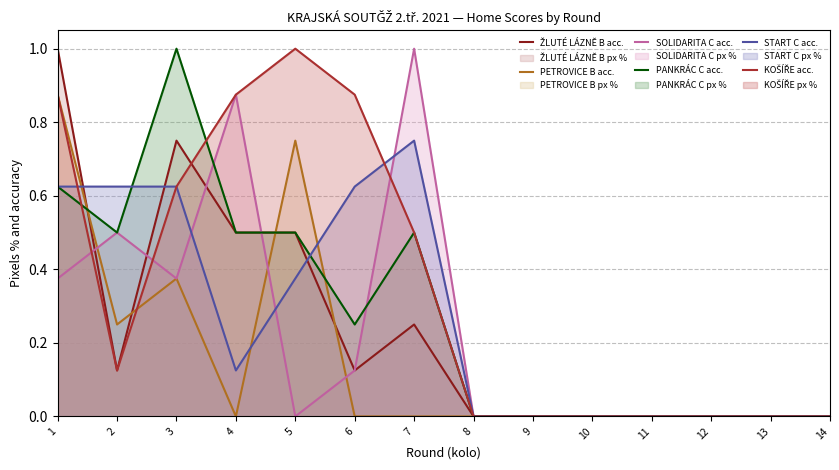

Between 4 and 5, which series saw the biggest shift?

SOLIDARITA C acc.